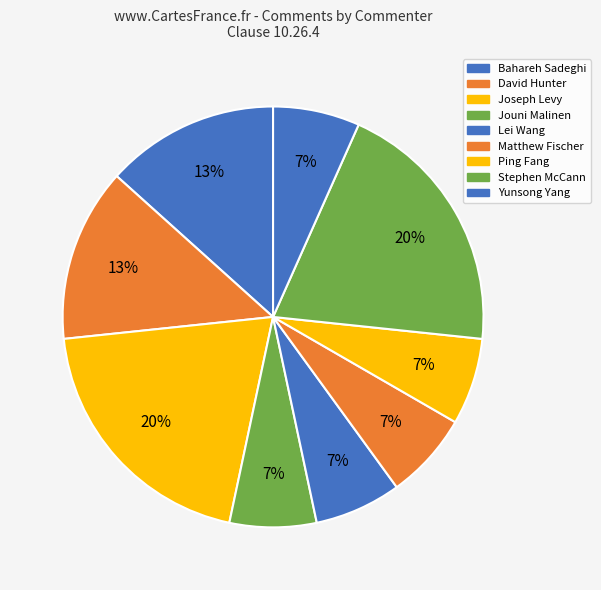

Which category has the smallest portion of the pie?

Jouni Malinen